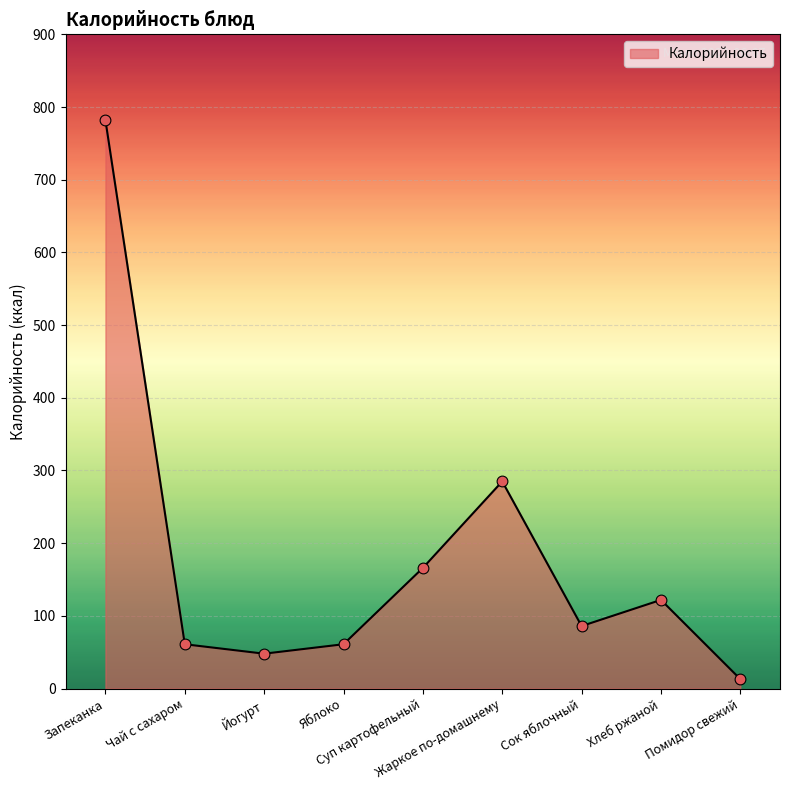

What is the change in value from Жаркое по-домашнему to Сок яблочный?

-199